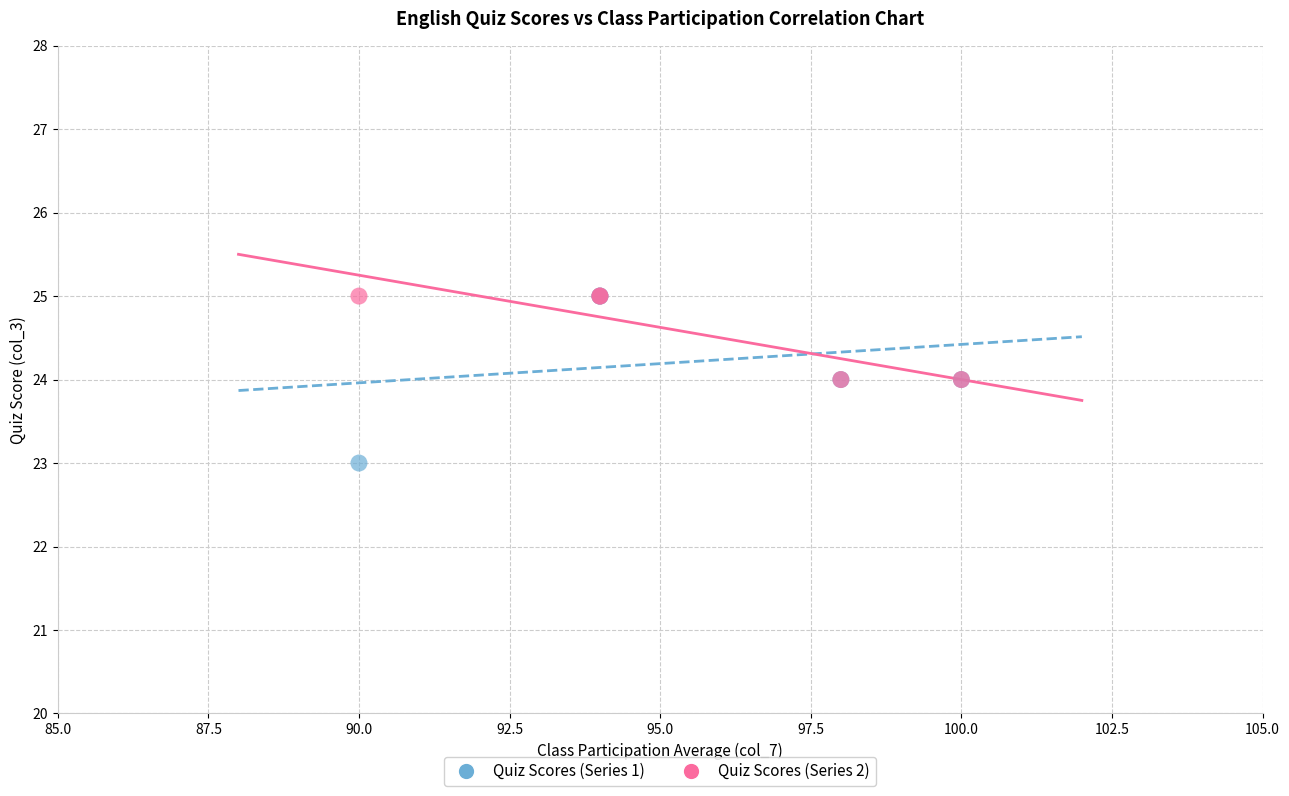

Which series has the widest spread of Y values?

Quiz Scores (Series 1)